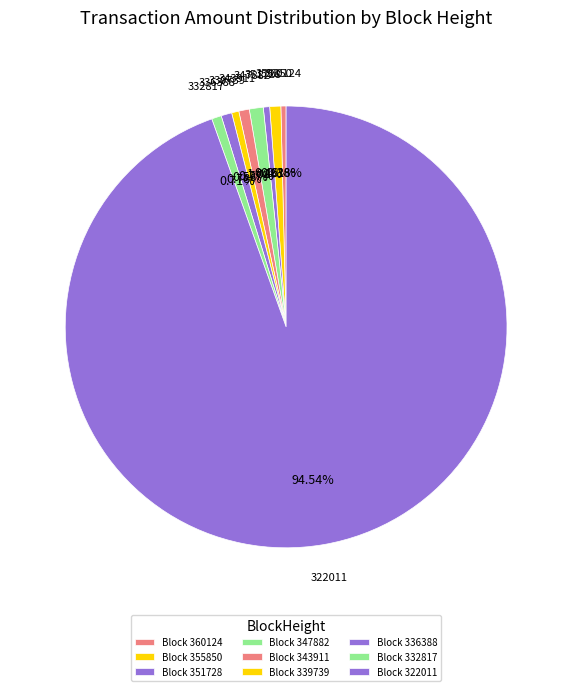

How many slices are in this pie chart?

9